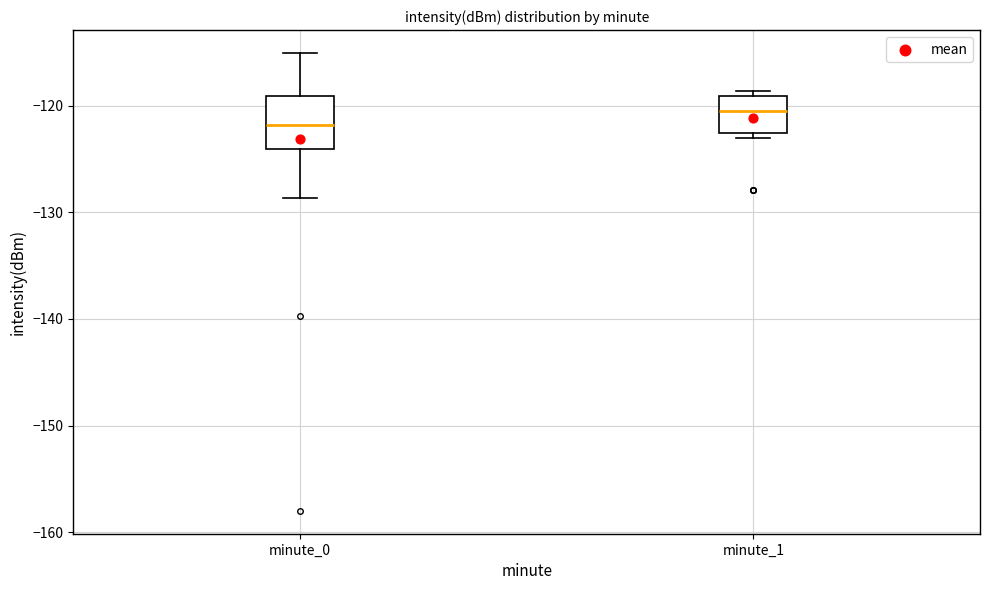

Where does the median line of the box for minute_1 sit on the y-axis? The values are not printed on the chart, so give them approximately, as read against the axis.

-120